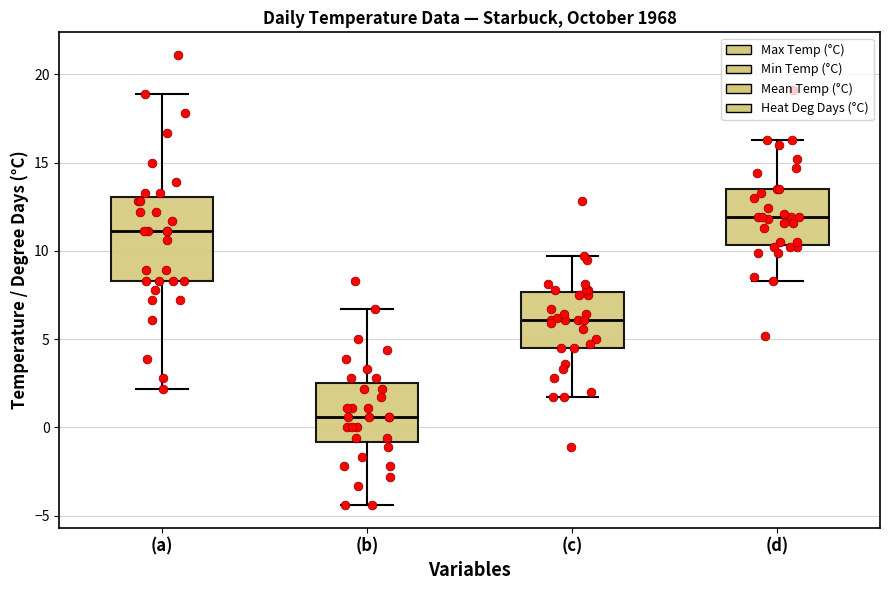

Which box's median line is the lowest?

(b)